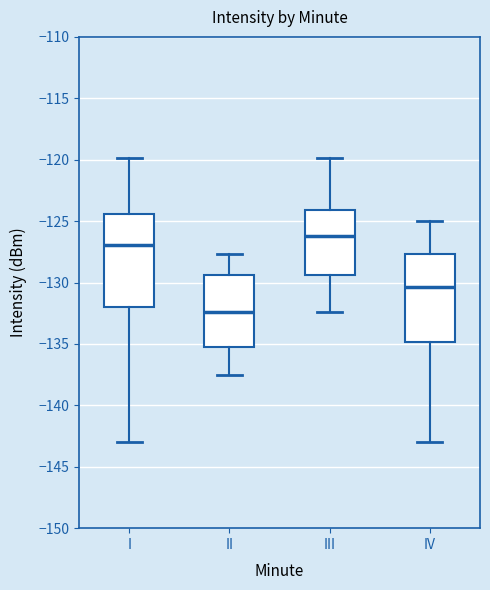

Reading left to right, read every box against the y-axis: the position of its median line, the range the box covers, and the ends of its whiskers. The values are not printed on the chart, so give them approximately, as read against the axis.

I: median -127.0, box -132.0 to -124.5, whiskers -143.0 to -120.0
II: median -132.5, box -135.5 to -129.5, whiskers -137.5 to -127.5
III: median -126.0, box -129.5 to -124.0, whiskers -132.5 to -120.0
IV: median -130.5, box -135.0 to -127.5, whiskers -143.0 to -125.0